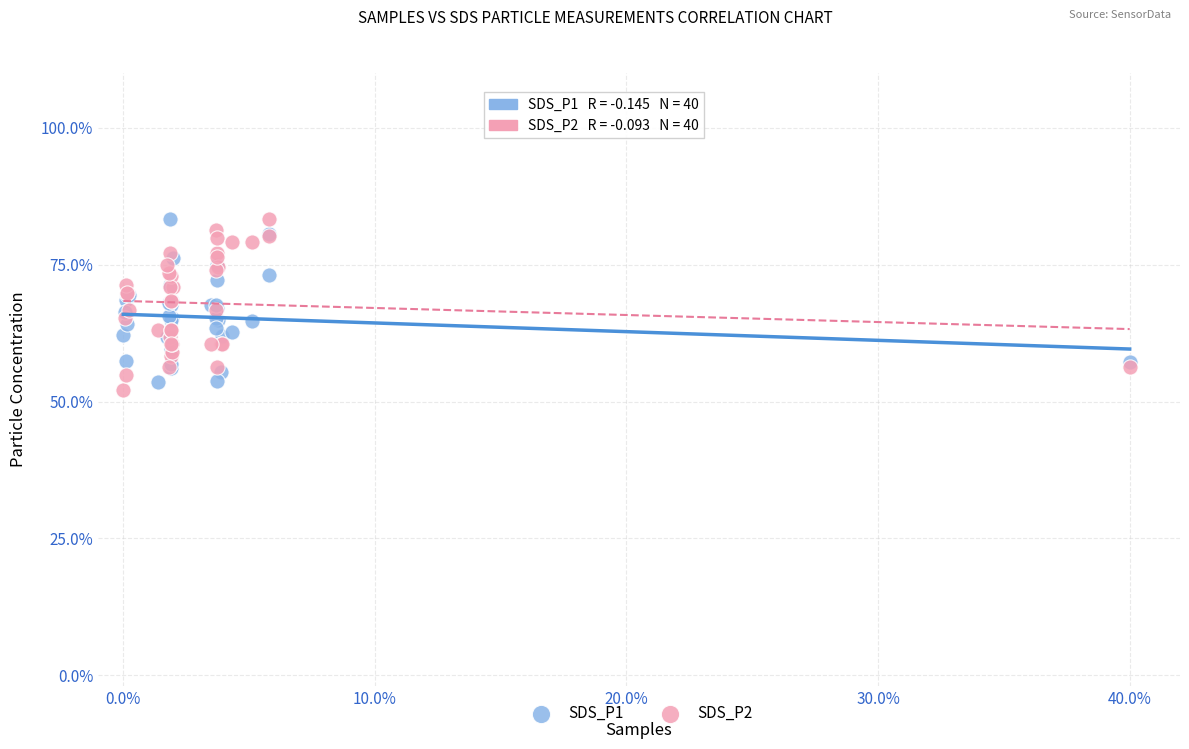

What is the X range (max minus min) for the scatter plot?

40.0